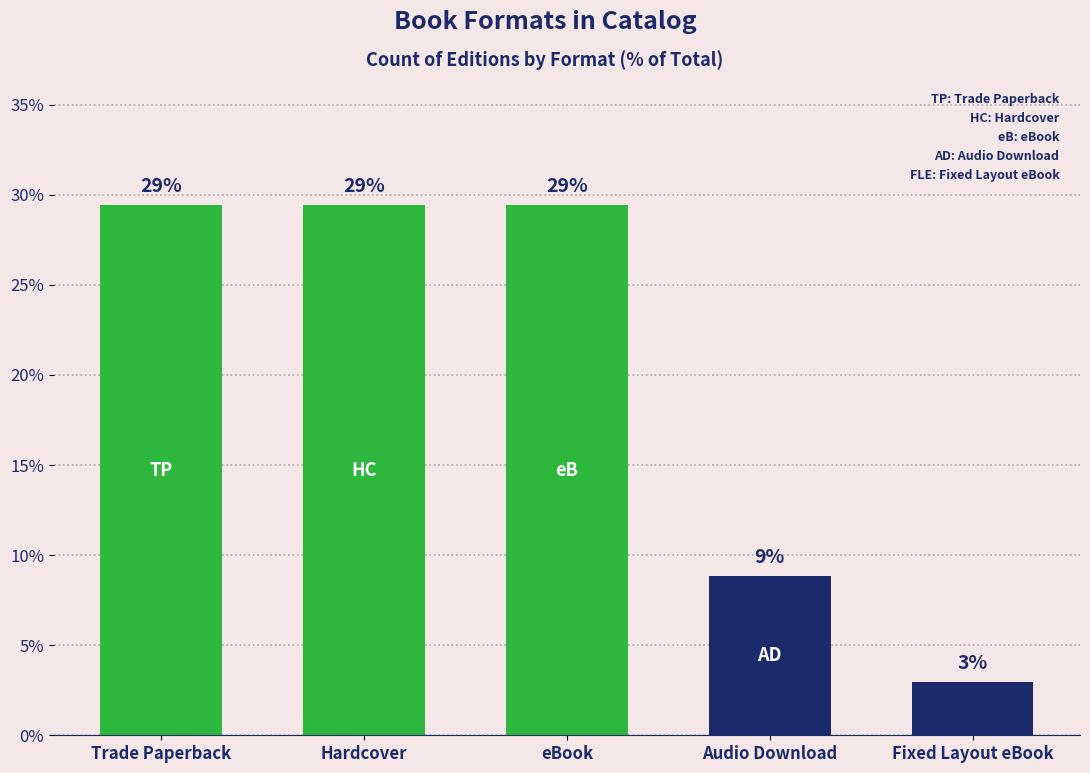

What is the label of the 4th bar from the left?

Audio Download